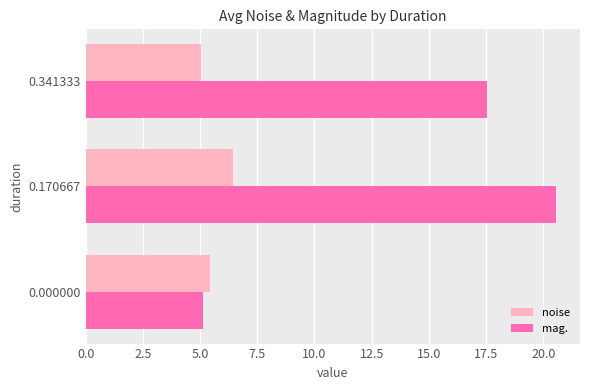

Count the number of data series in this chart.

2